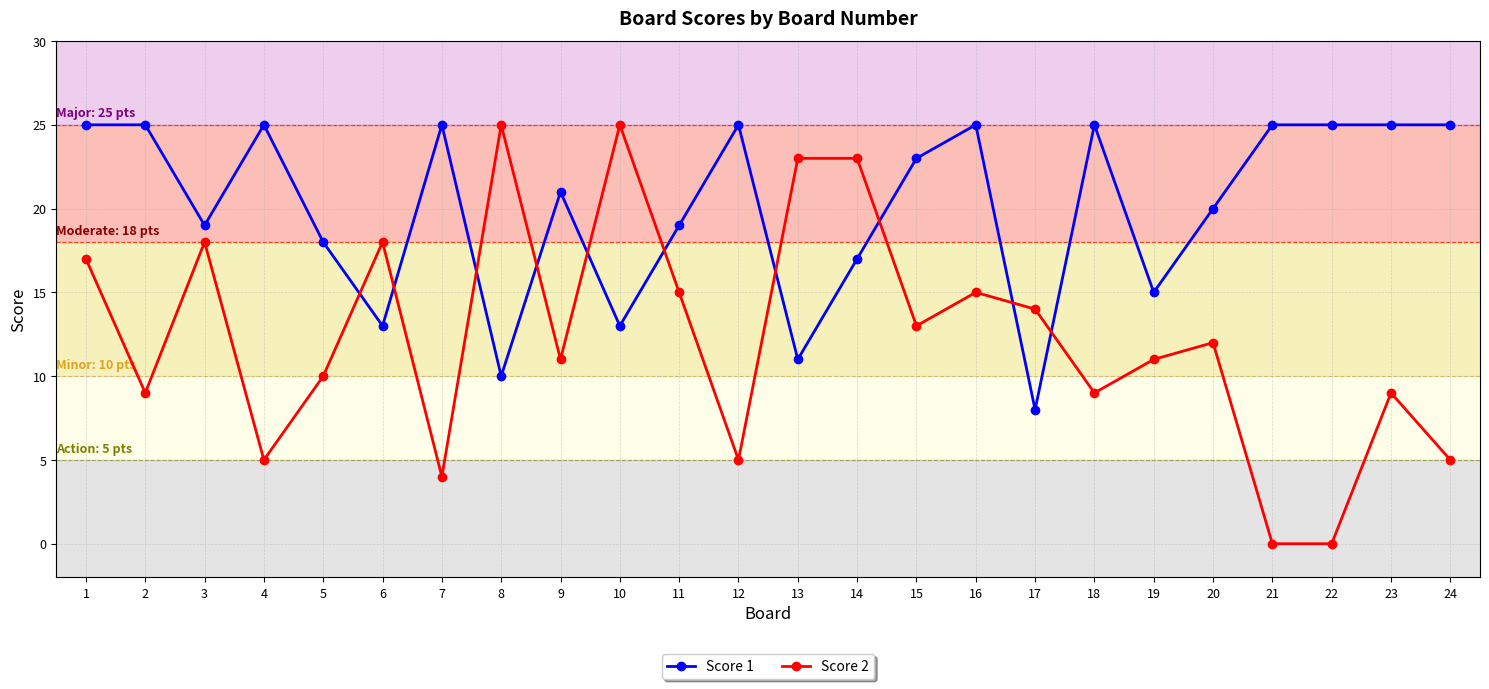

At which category is the sum across all series the highest?

1